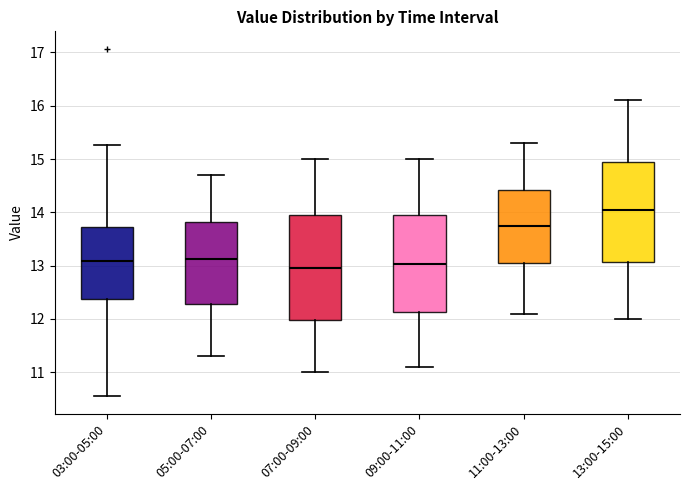

Reading left to right, read every box against the y-axis: the position of its median line, the range the box covers, and the ends of its whiskers. The values are not printed on the chart, so give them approximately, as read against the axis.

03:00-05:00: median 13.1, box 12.4 to 13.7, whiskers 10.6 to 15.3
05:00-07:00: median 13.1, box 12.3 to 13.8, whiskers 11.3 to 14.7
07:00-09:00: median 13.0, box 12.0 to 14.0, whiskers 11.0 to 15.0
09:00-11:00: median 13.0, box 12.1 to 14.0, whiskers 11.1 to 15.0
11:00-13:00: median 13.8, box 13.1 to 14.4, whiskers 12.1 to 15.3
13:00-15:00: median 14.1, box 13.1 to 15.0, whiskers 12.0 to 16.1